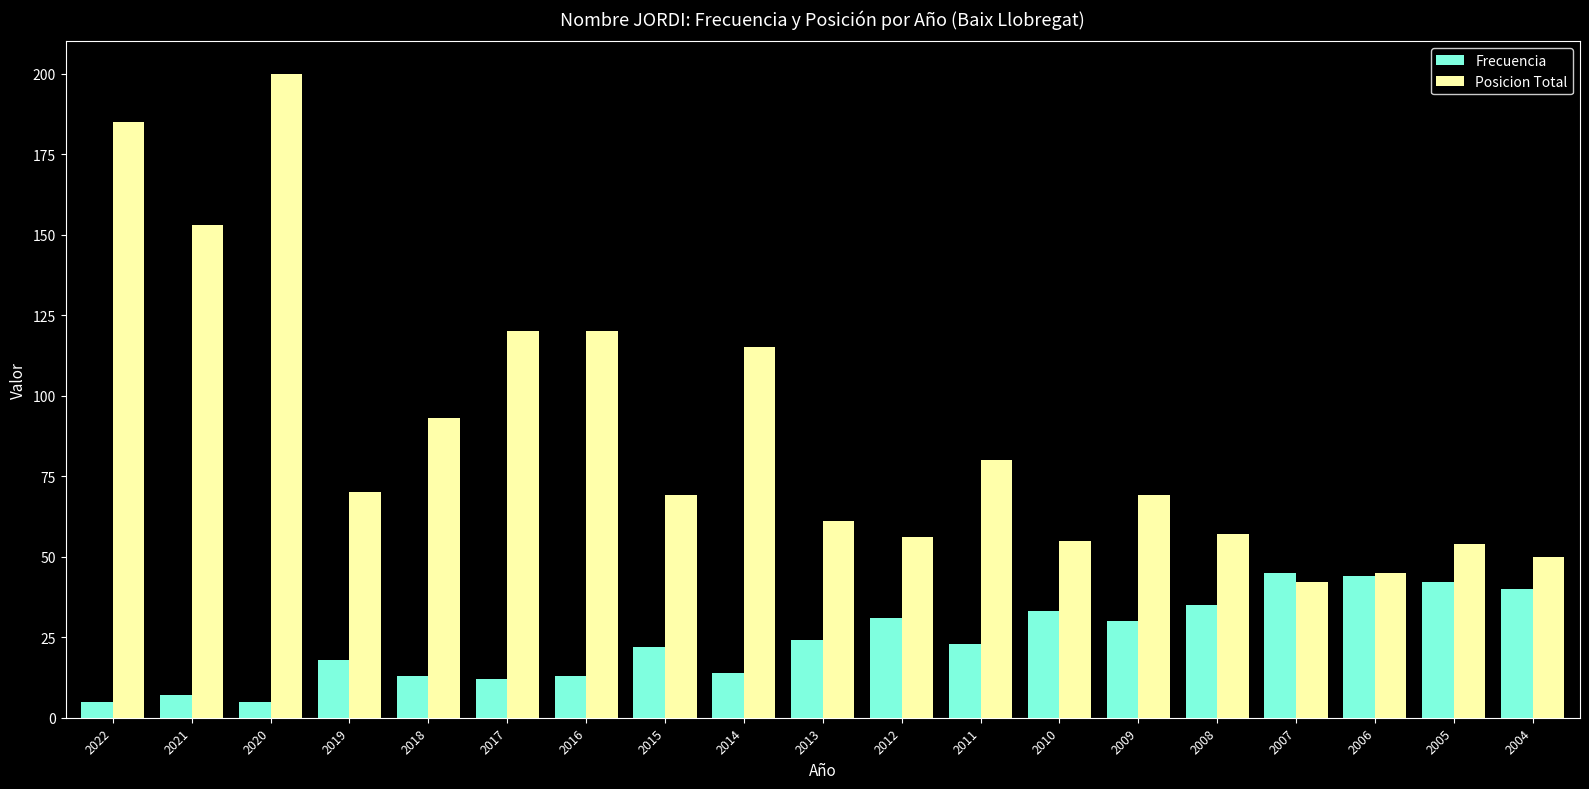

Reading left to right, list all the values displayed in this chart.

Frecuencia: 5	7	5	18	13	12	13	22	14	24	31	23	33	30	35	45	44	42	40
Posicion Total: 185	153	200	70	93	120	120	69	115	61	56	80	55	69	57	42	45	54	50